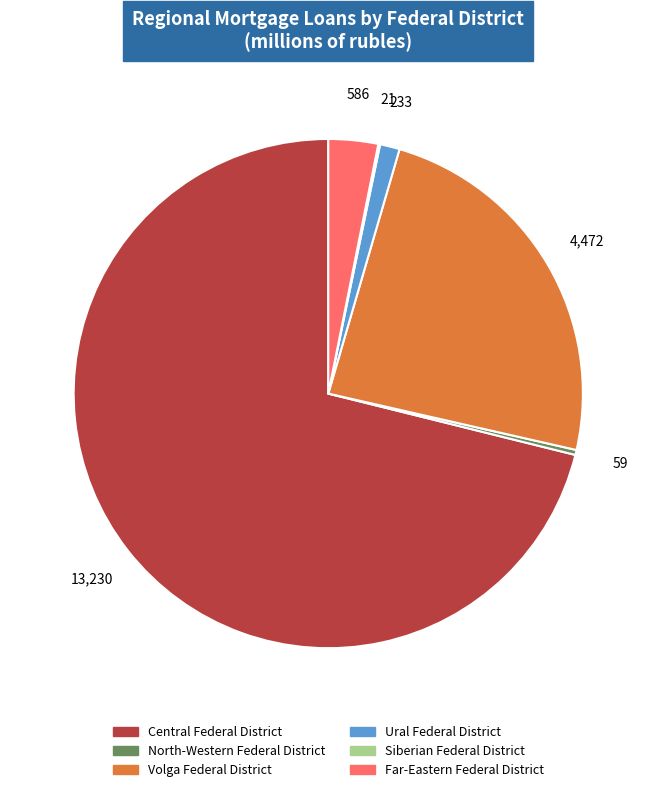

Does Central Federal District represent more than half of the total?

Yes